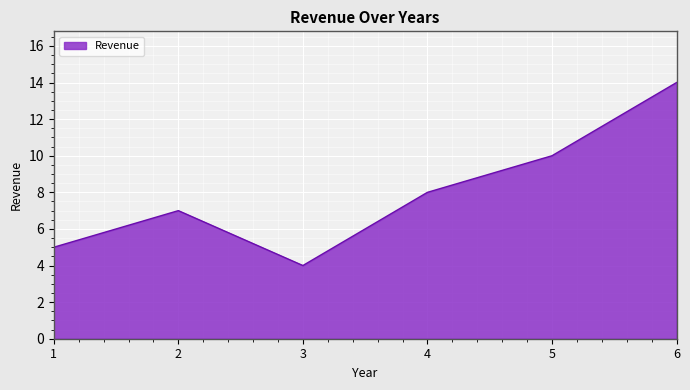

Where is the first local minimum?

3